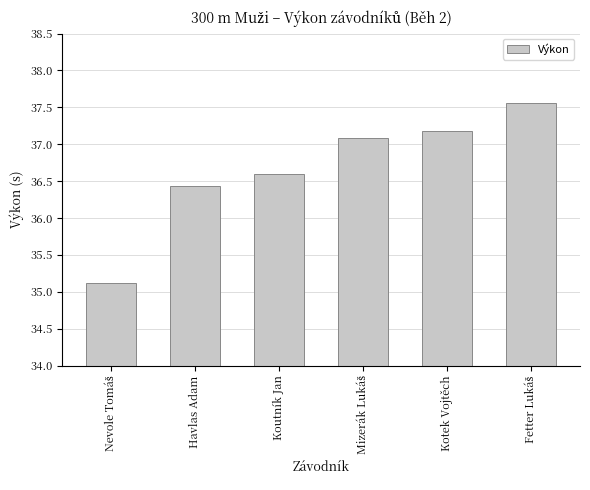

How many data points are less than 37?

3